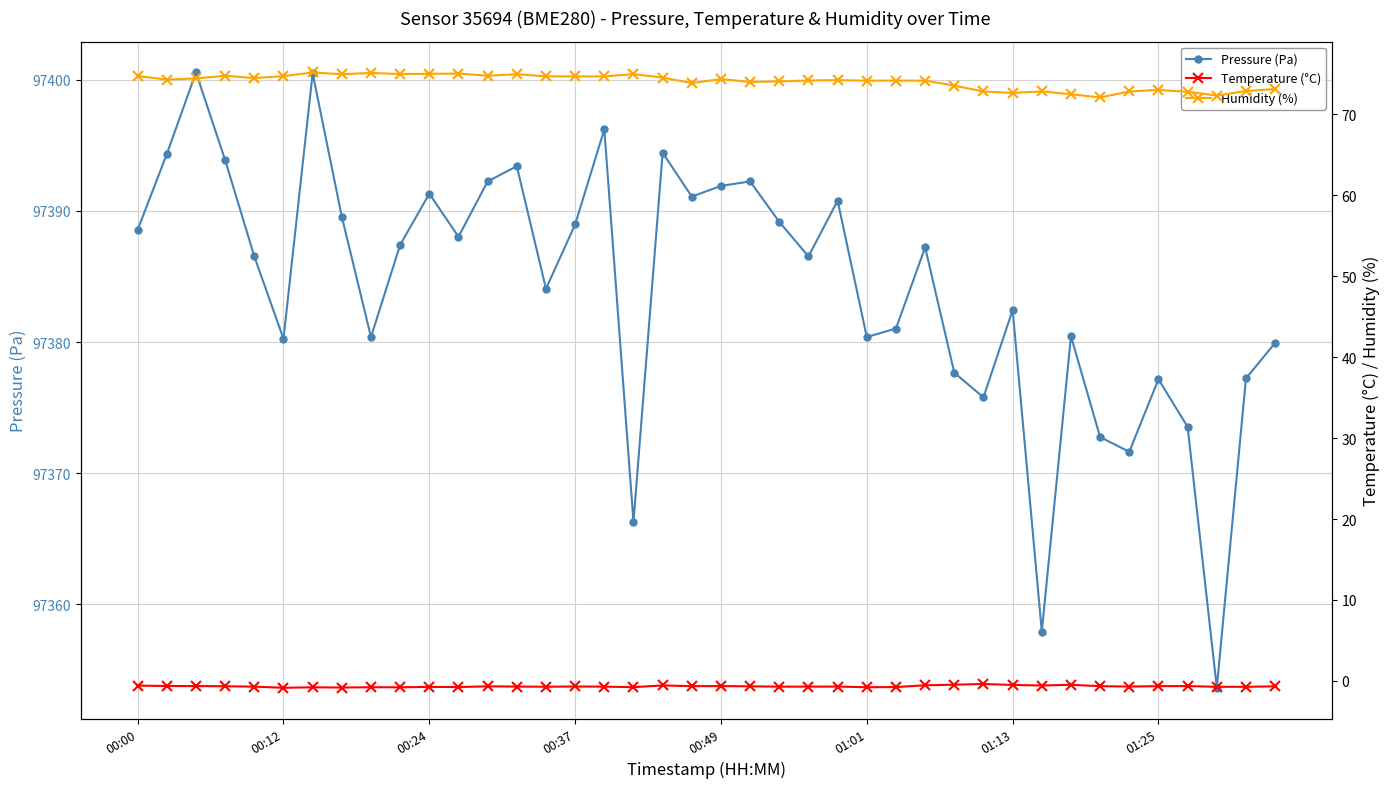

At which category does Pressure (Pa) reach its first local valley?

00:12